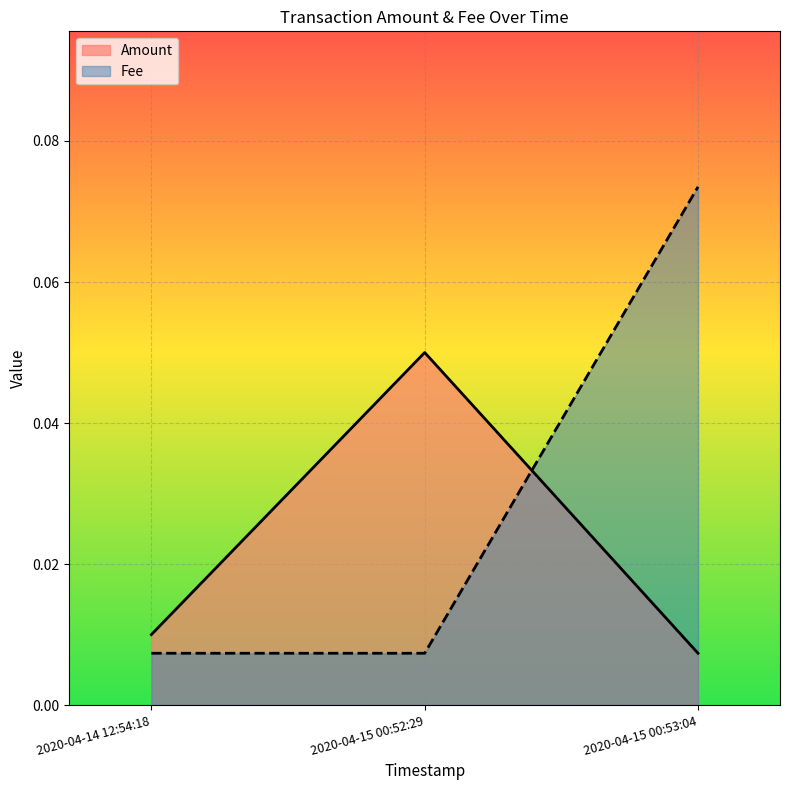

Rank the series by their average value, from highest to lowest.

Fee, Amount